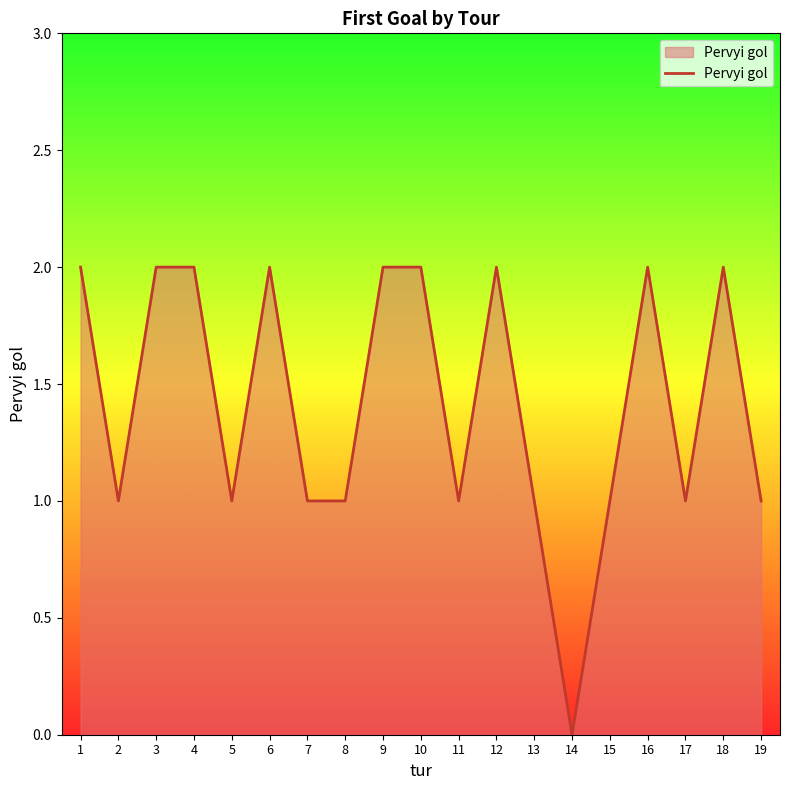

What is the difference between the maximum and minimum values?

2